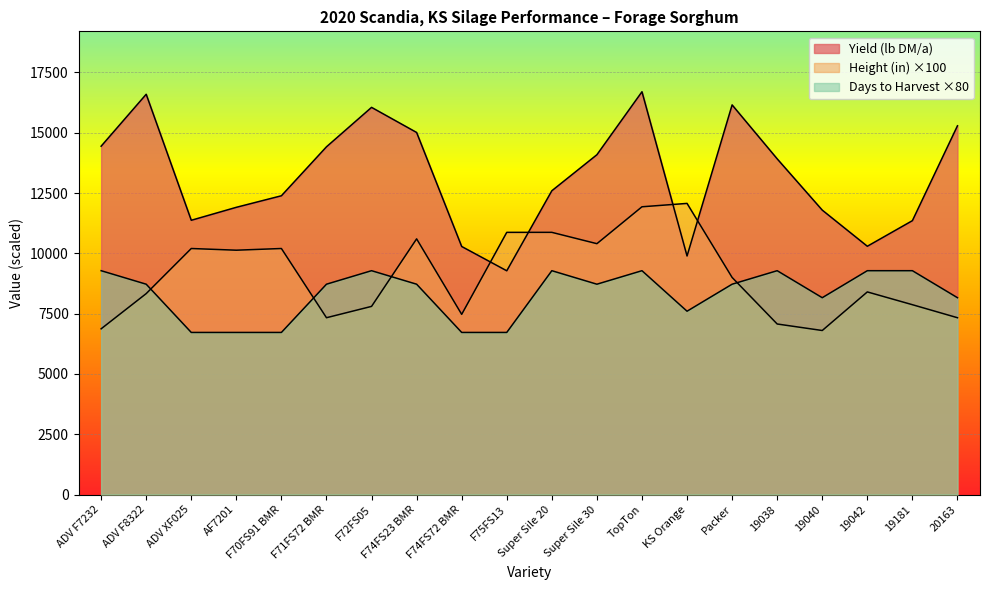

What is the value of the Yield (lb DM/a) point at the 20th from the left?

15288.1